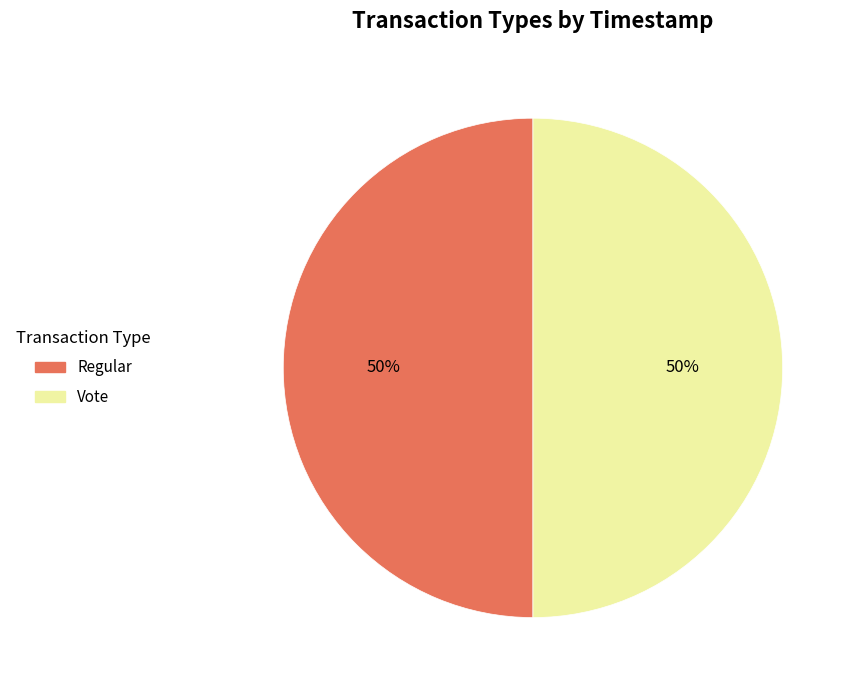

Approximately how many times larger is the value at Regular compared to Vote?

1.0